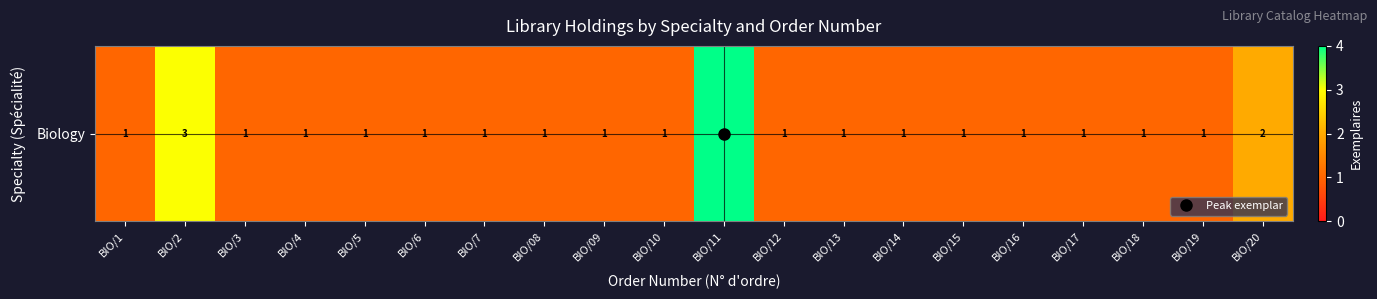

Which label corresponds to the smallest value in the chart?

BIO/1